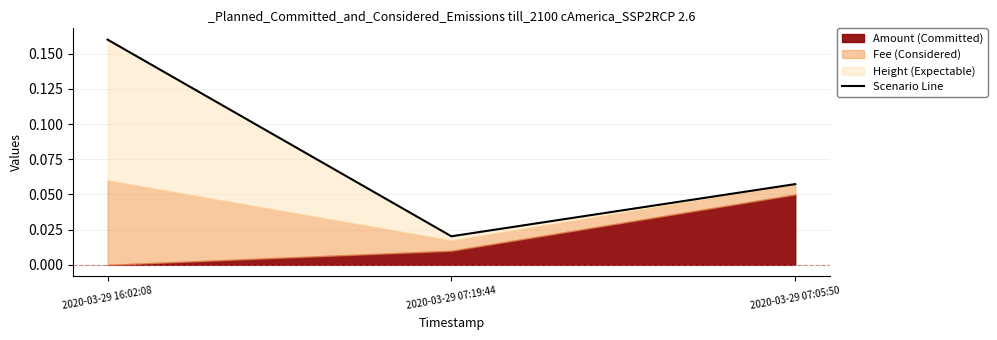

How many lines are shown in the chart?

1